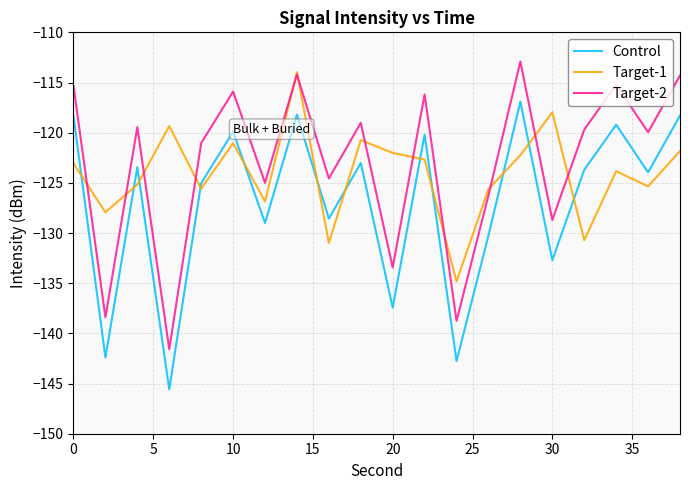

What is the highest value of the Target-1 series?

-114.0